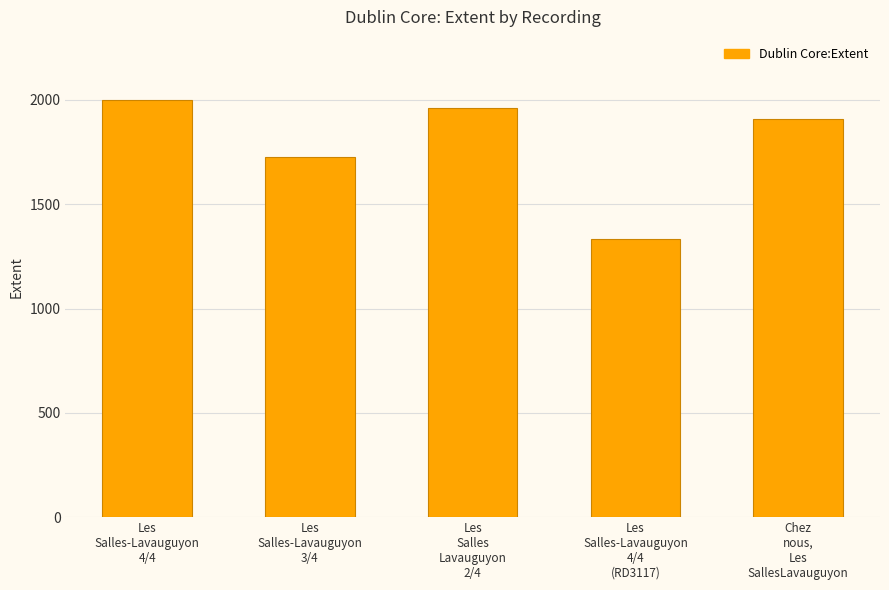

Where is the data nearest to the value 1666?

Les
Salles-Lavauguyon
3/4